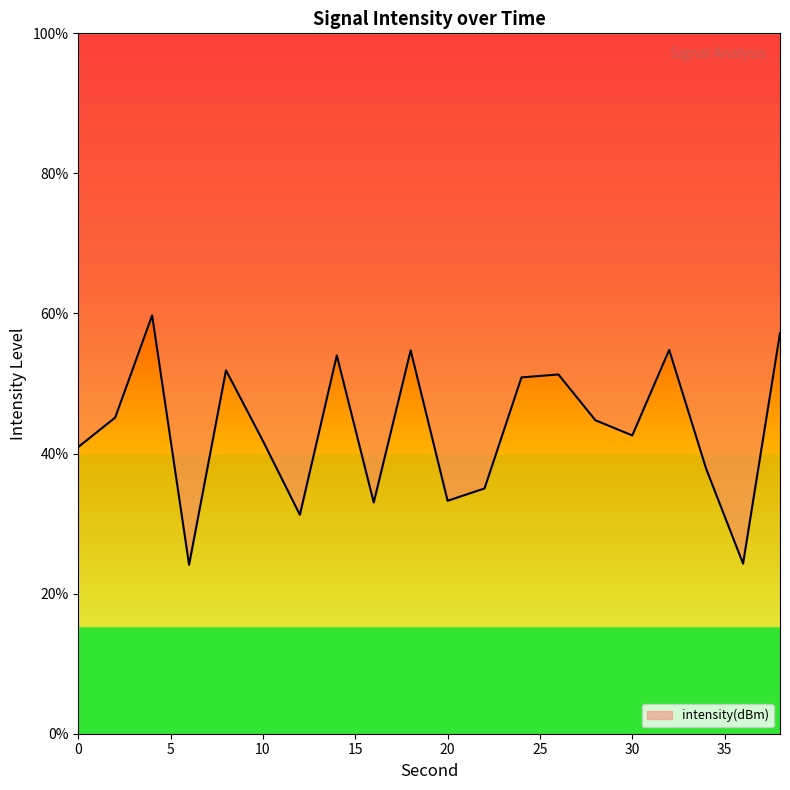

How many lines are shown in the chart?

1